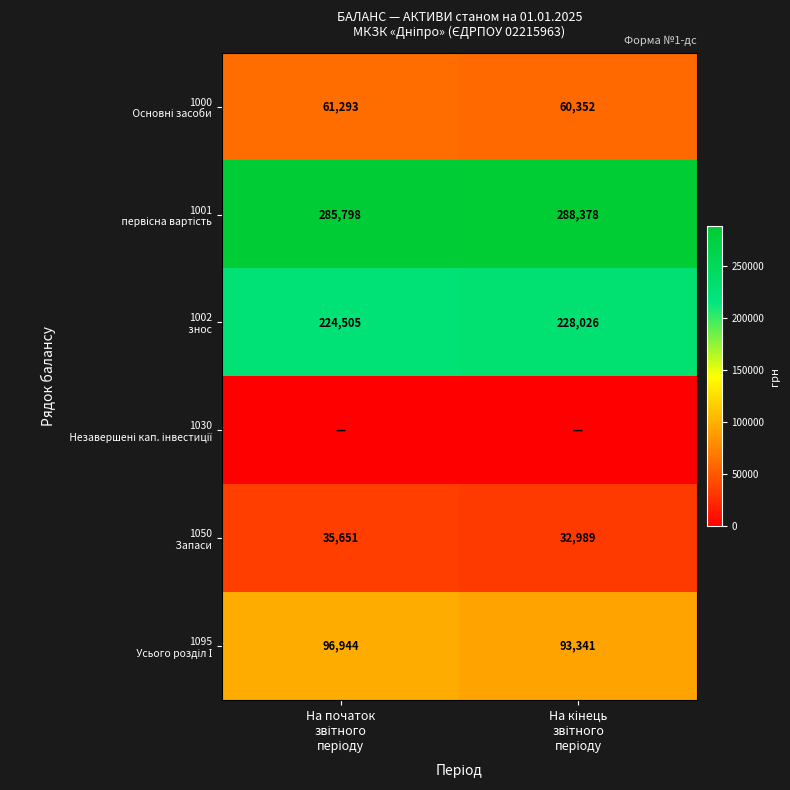

Which series has the widest spread of values?

1095 Усього розділ І